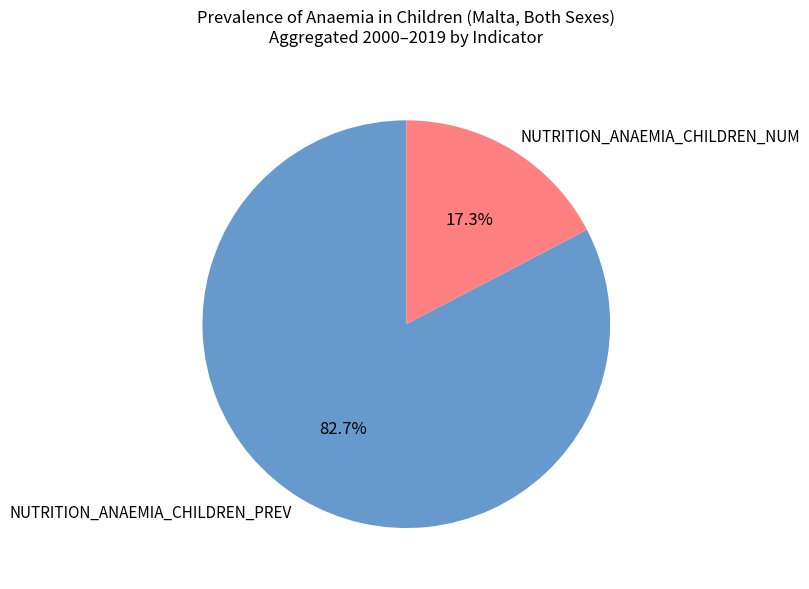

Combined, do NUTRITION_ANAEMIA_CHILDREN_PREV and NUTRITION_ANAEMIA_CHILDREN_NUM account for over 50%?

Yes